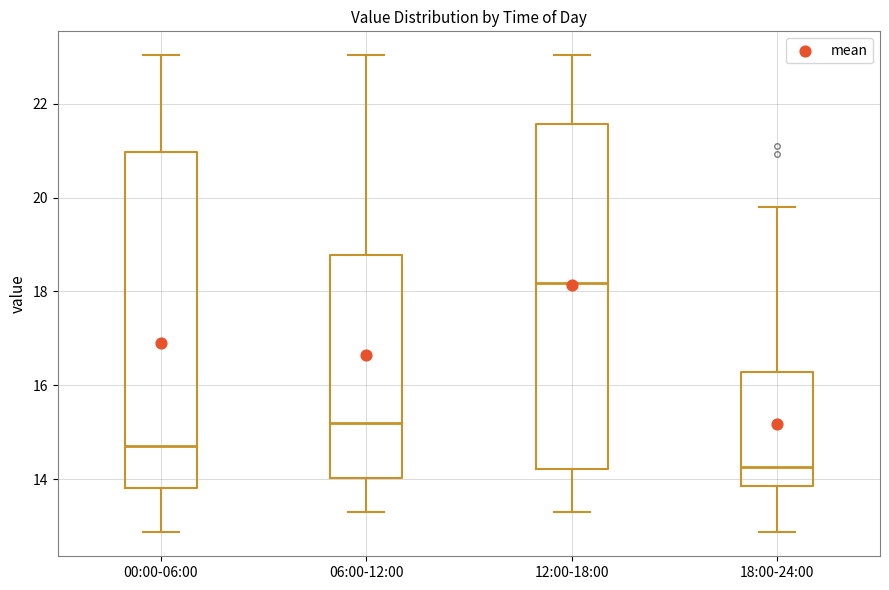

Which box has the lowest median line?

18:00-24:00